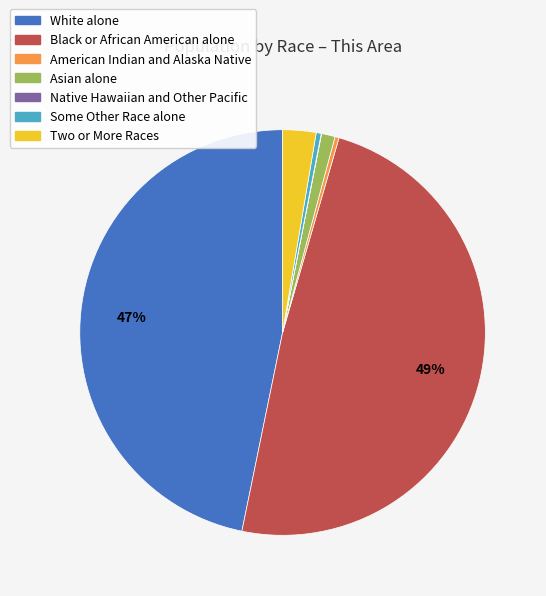

What percentage is the Two or More Races slice, to the nearest percent?

3%